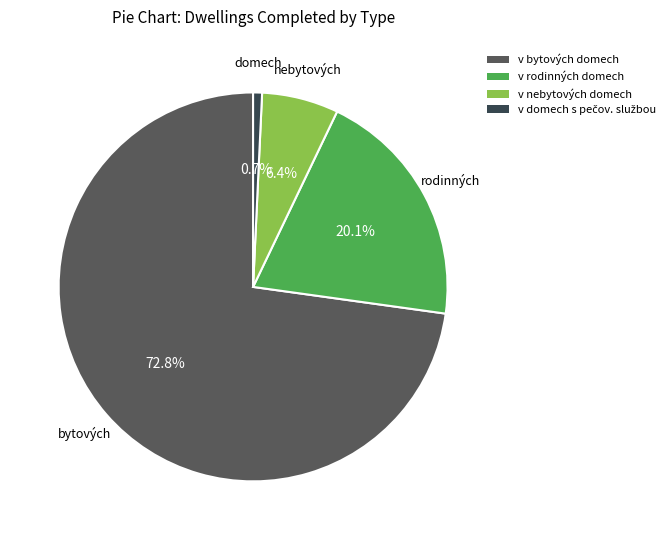

What is the total percentage of v nebytových domech and v rodinných domech?

26.5%